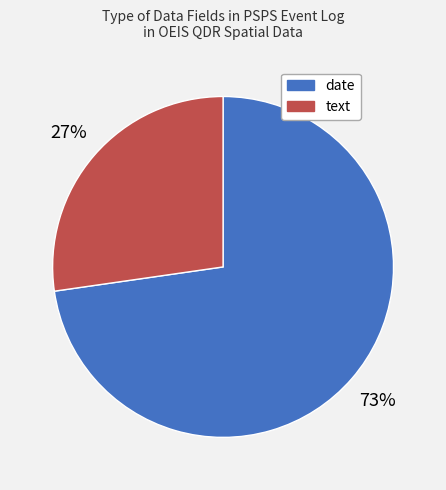

Which has a higher value, text or date?

date